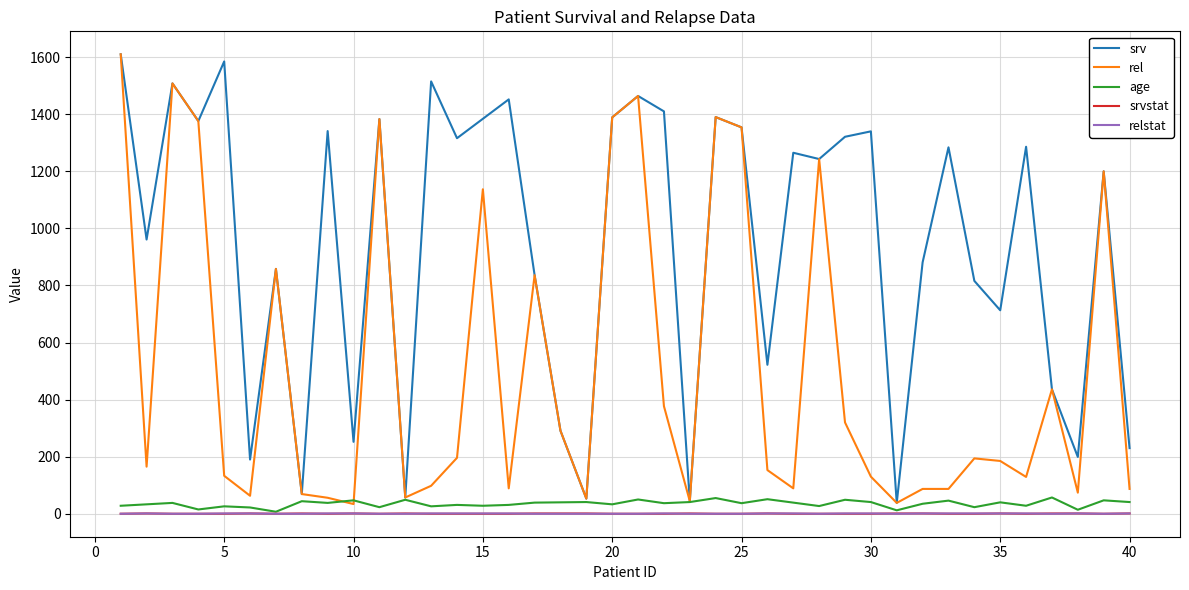

Which series has the largest total across all categories?

srv